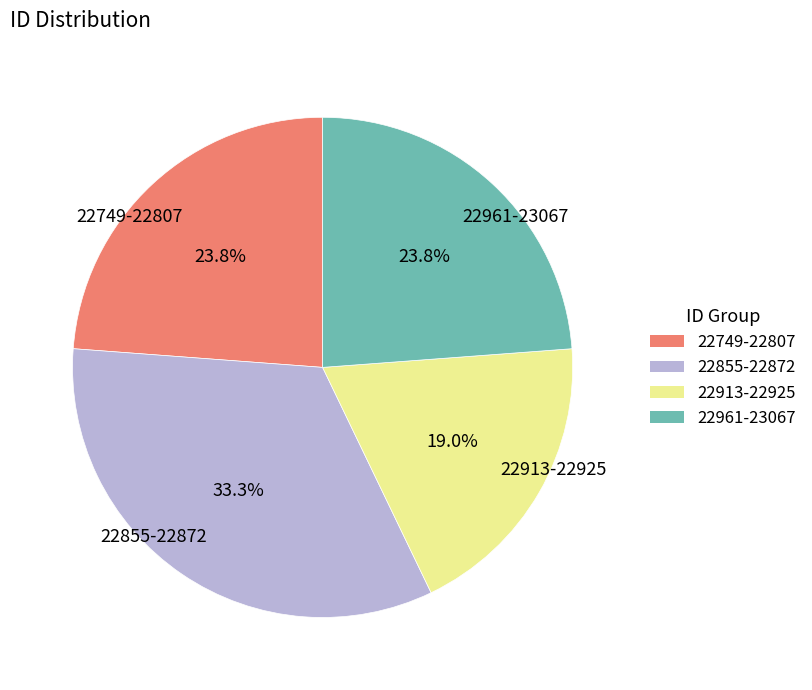

Is there a majority slice in this chart?

No